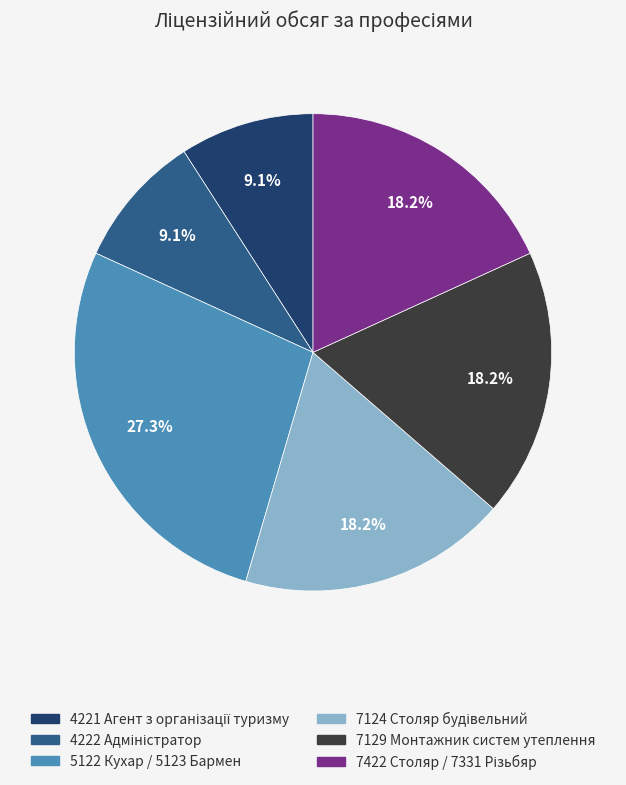

Is there a majority slice in this chart?

No